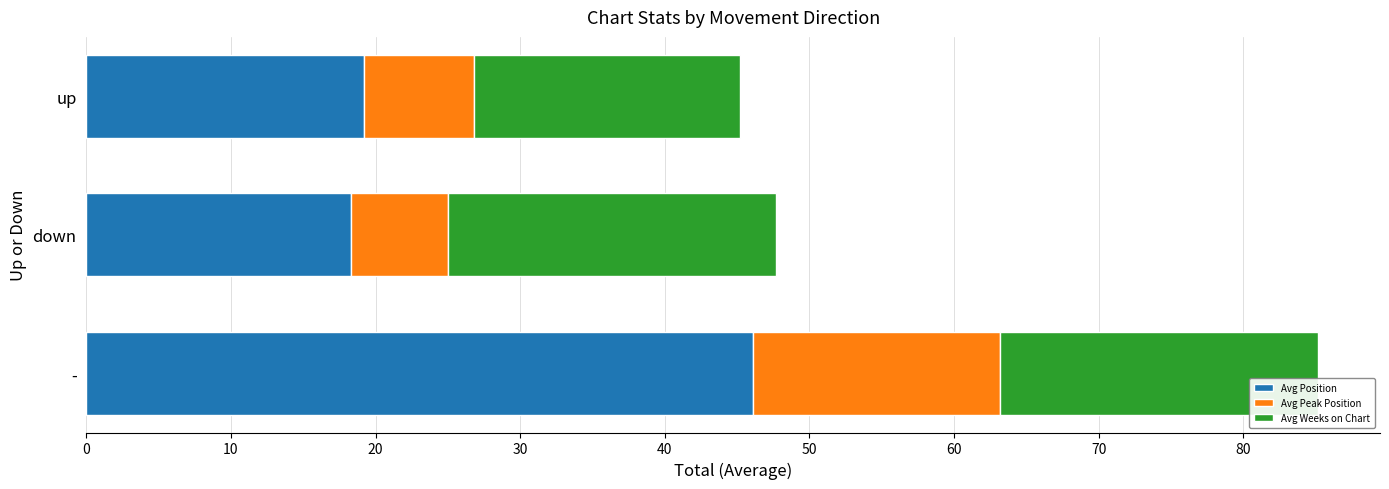

What is the maximum value for Avg Position?

46.1